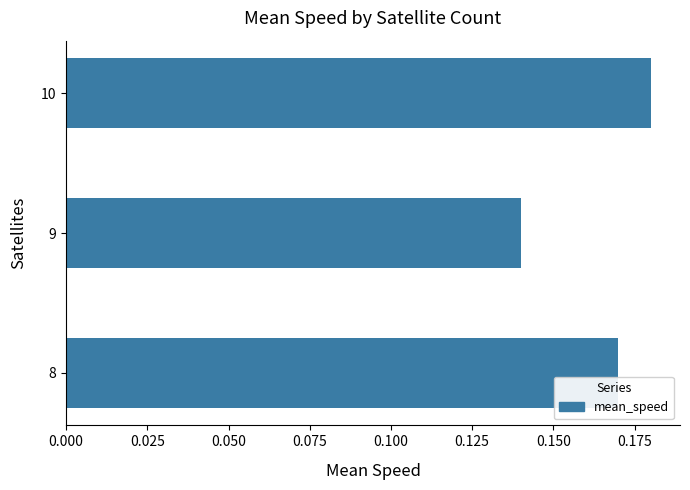

Where is the data nearest to the value 0?

9